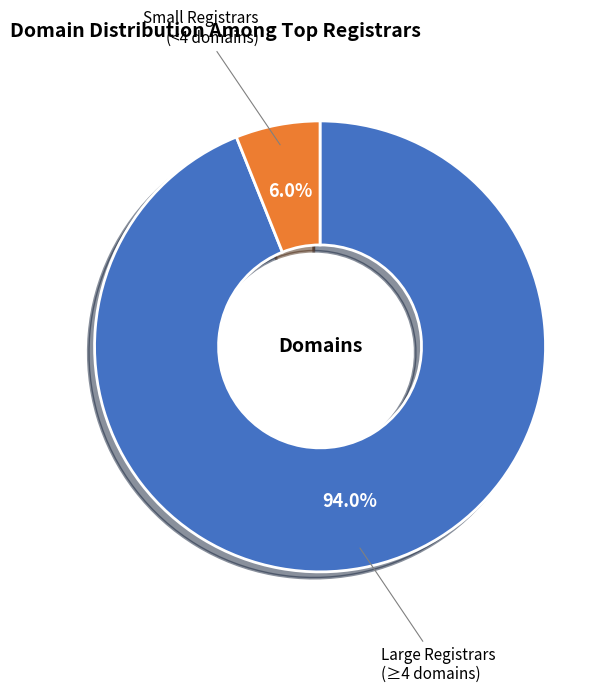

How many segments does this pie chart have?

2